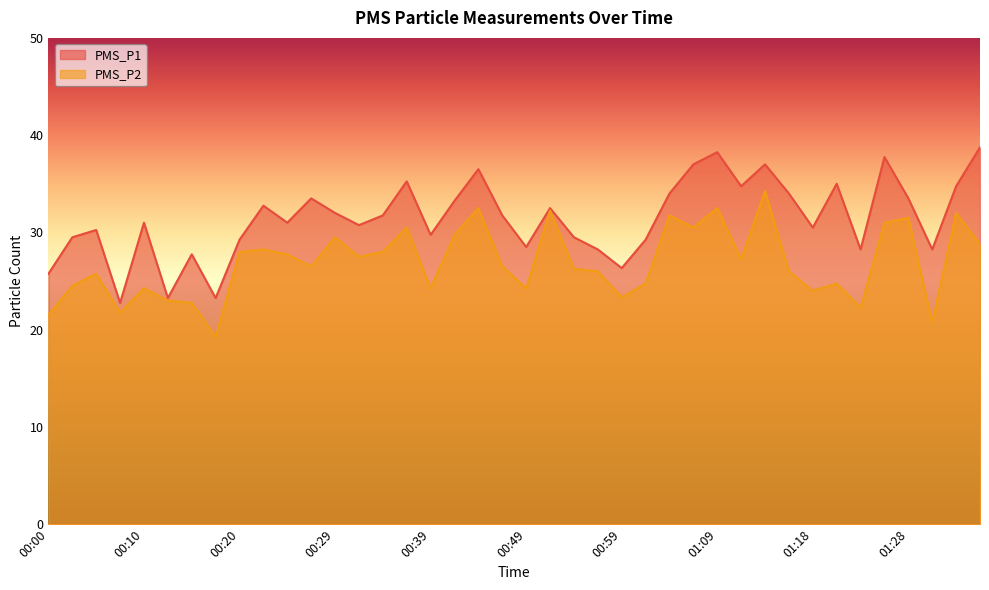

True or false: PMS_P2 and PMS_P1 cross at least once.

False